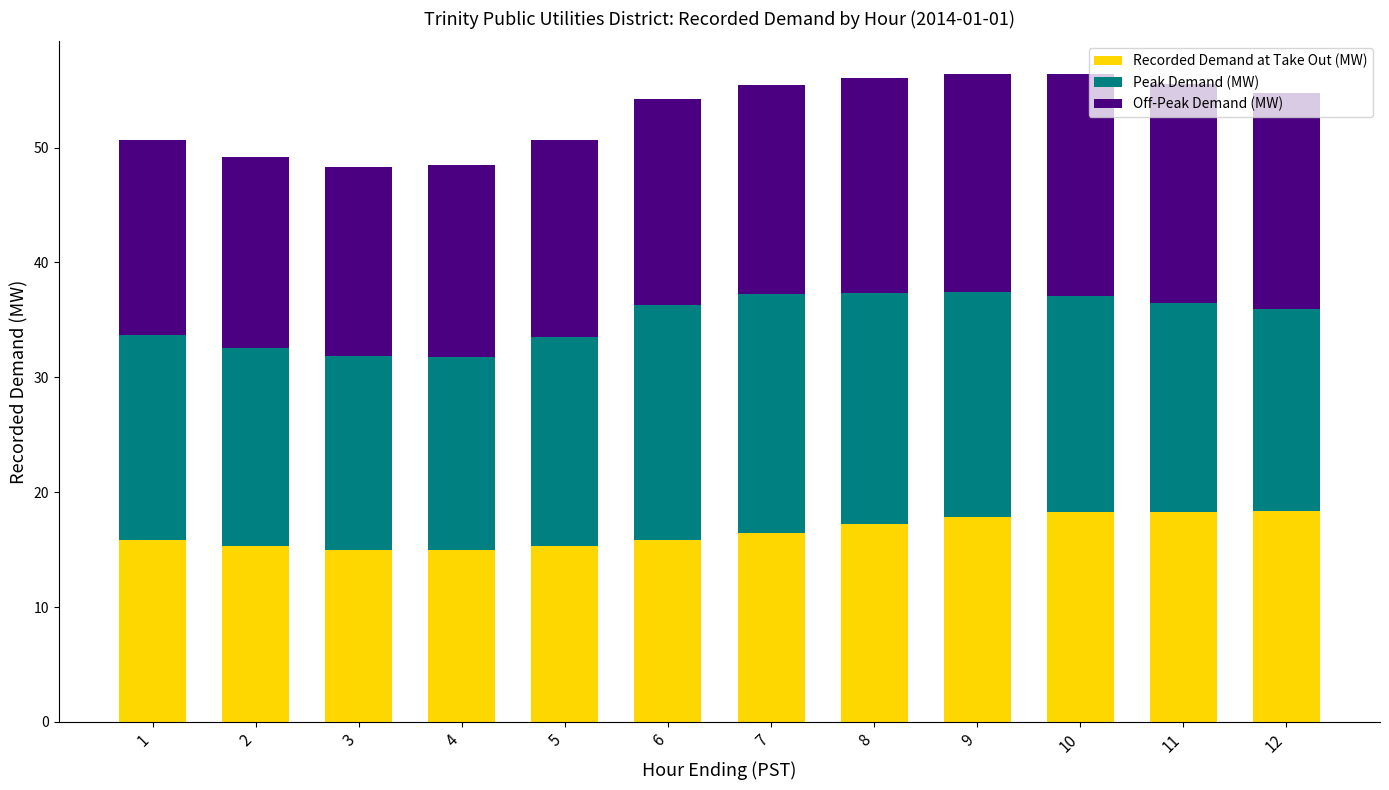

What are all the series names shown in the legend?

Recorded Demand at Take Out (MW), Peak Demand (MW), Off-Peak Demand (MW)